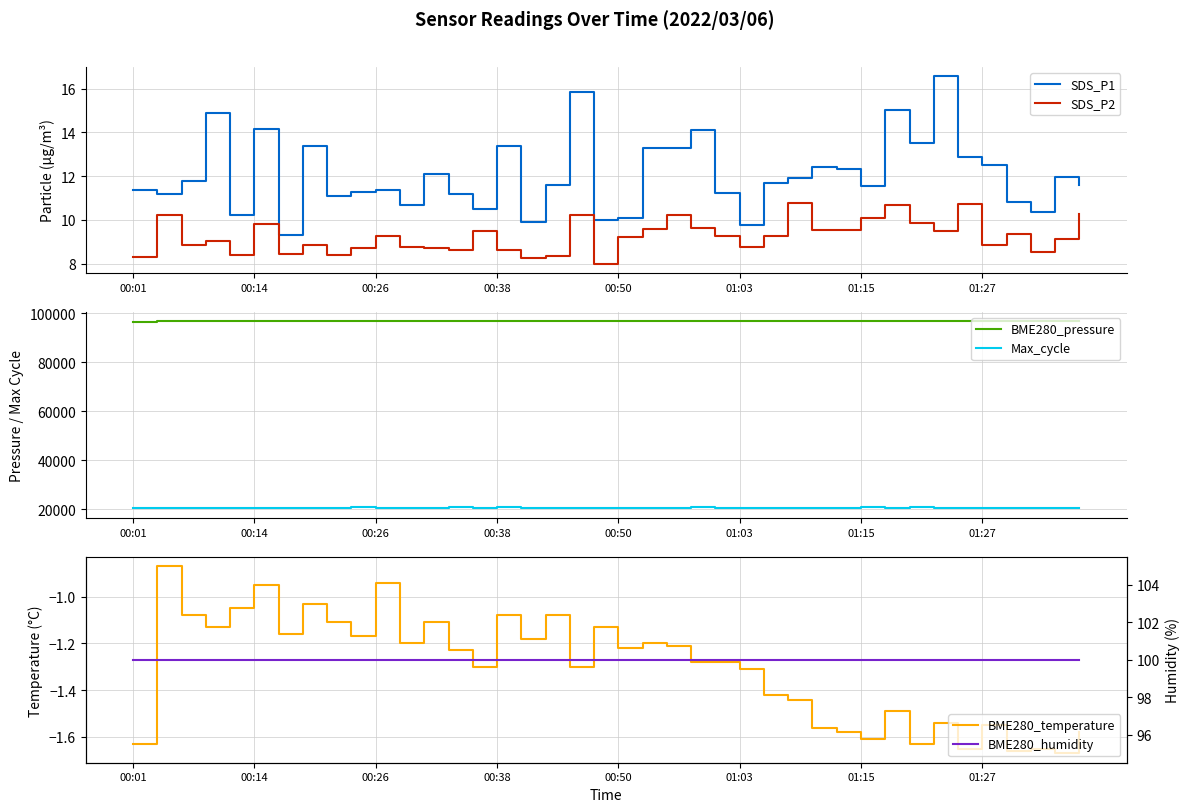

True or false: BME280_humidity and BME280_pressure cross at least once.

False